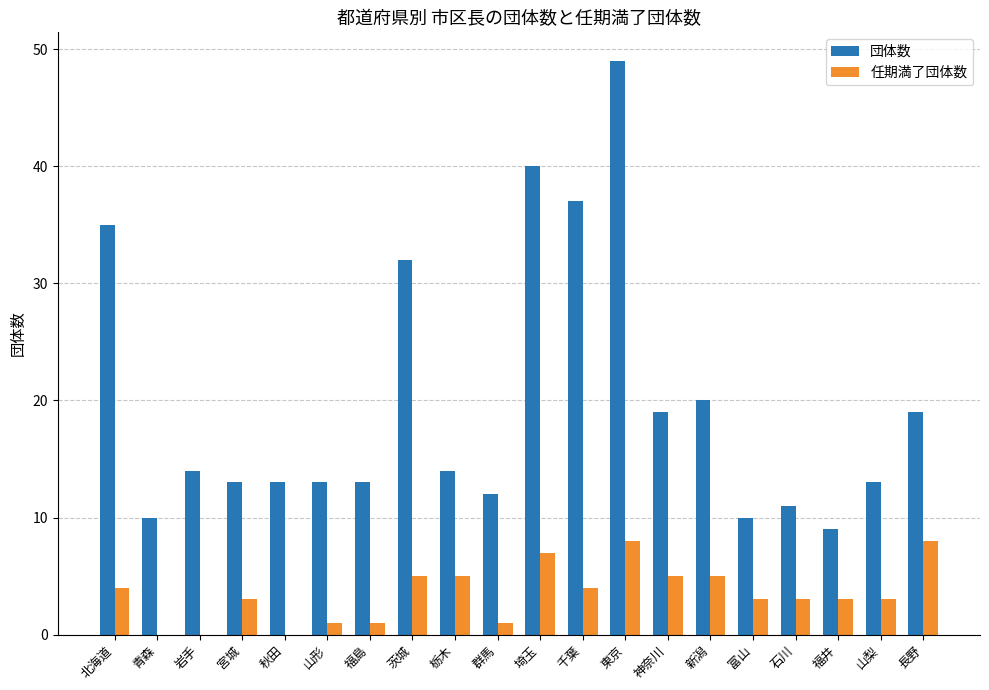

Is it true that 任期満了団体数 equals 3 at 石川?

True